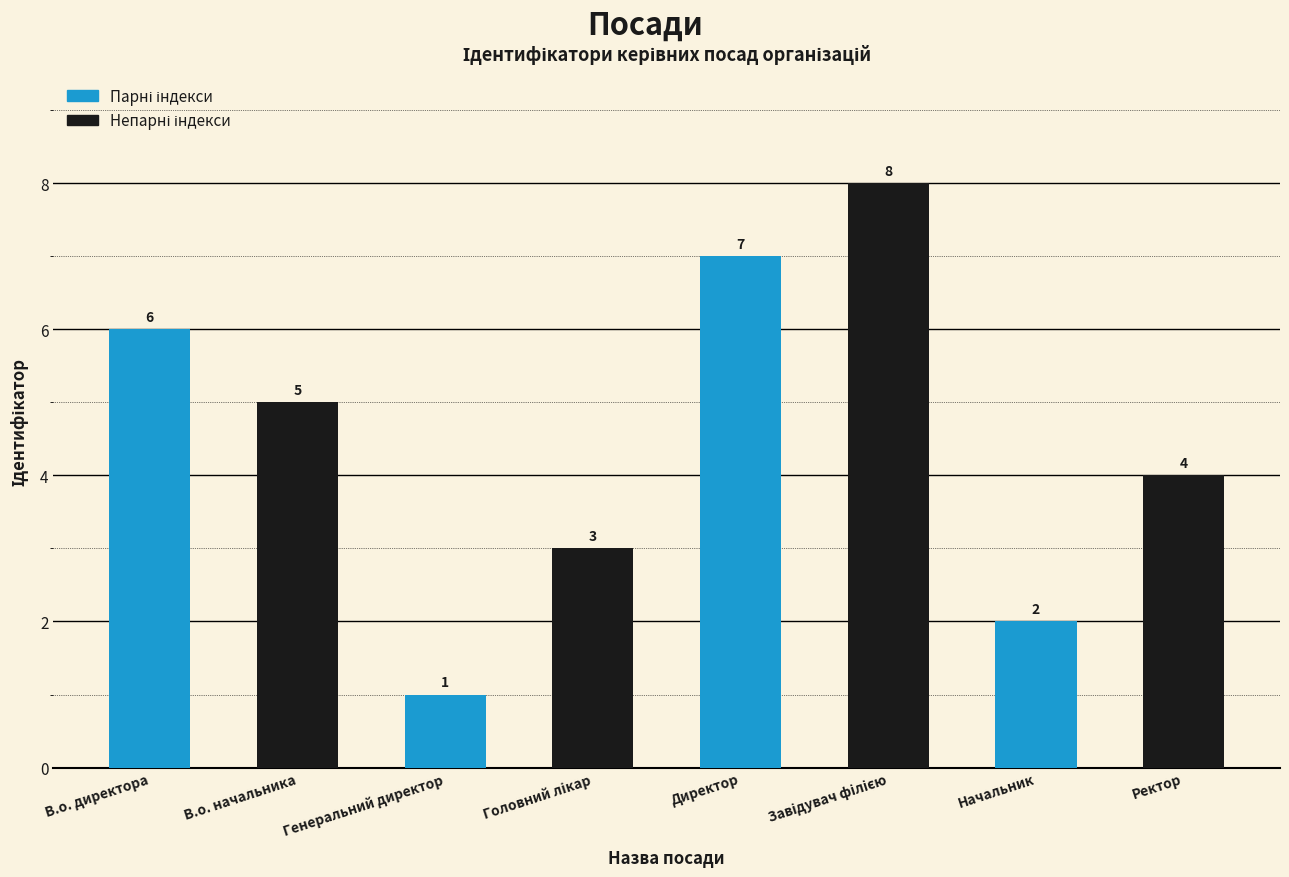

What position from the left is В.о. начальника?

2